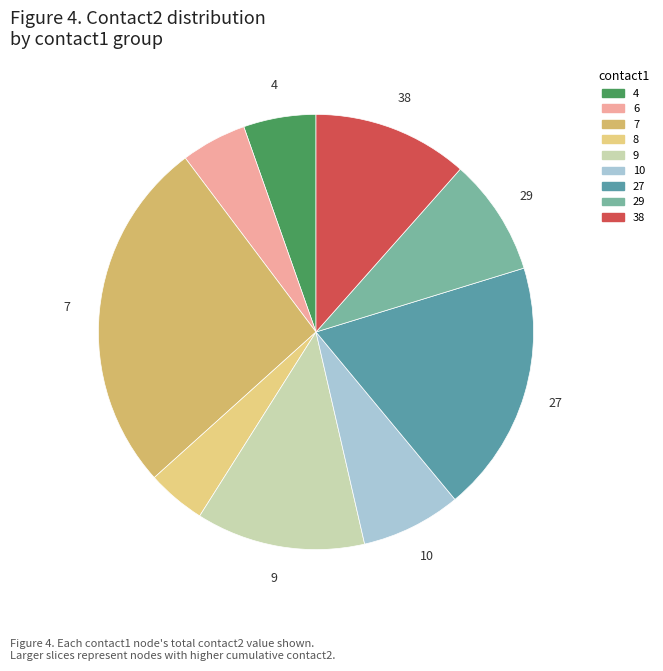

Rank the categories by value from lowest to highest.

8, 6, 4, 10, 29, 38, 9, 27, 7